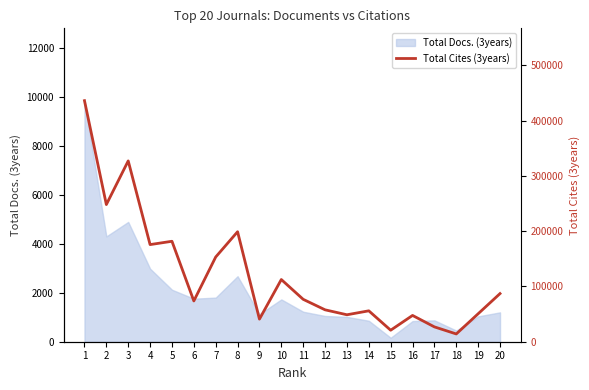

Reading right to left, transcribe all the data shown in this chart.

87062	50605	14063	26831	47547	20807	55887	48749	57711	76683	112476	40875	198927	153224	73742	181684	175673	327068	248105	436022